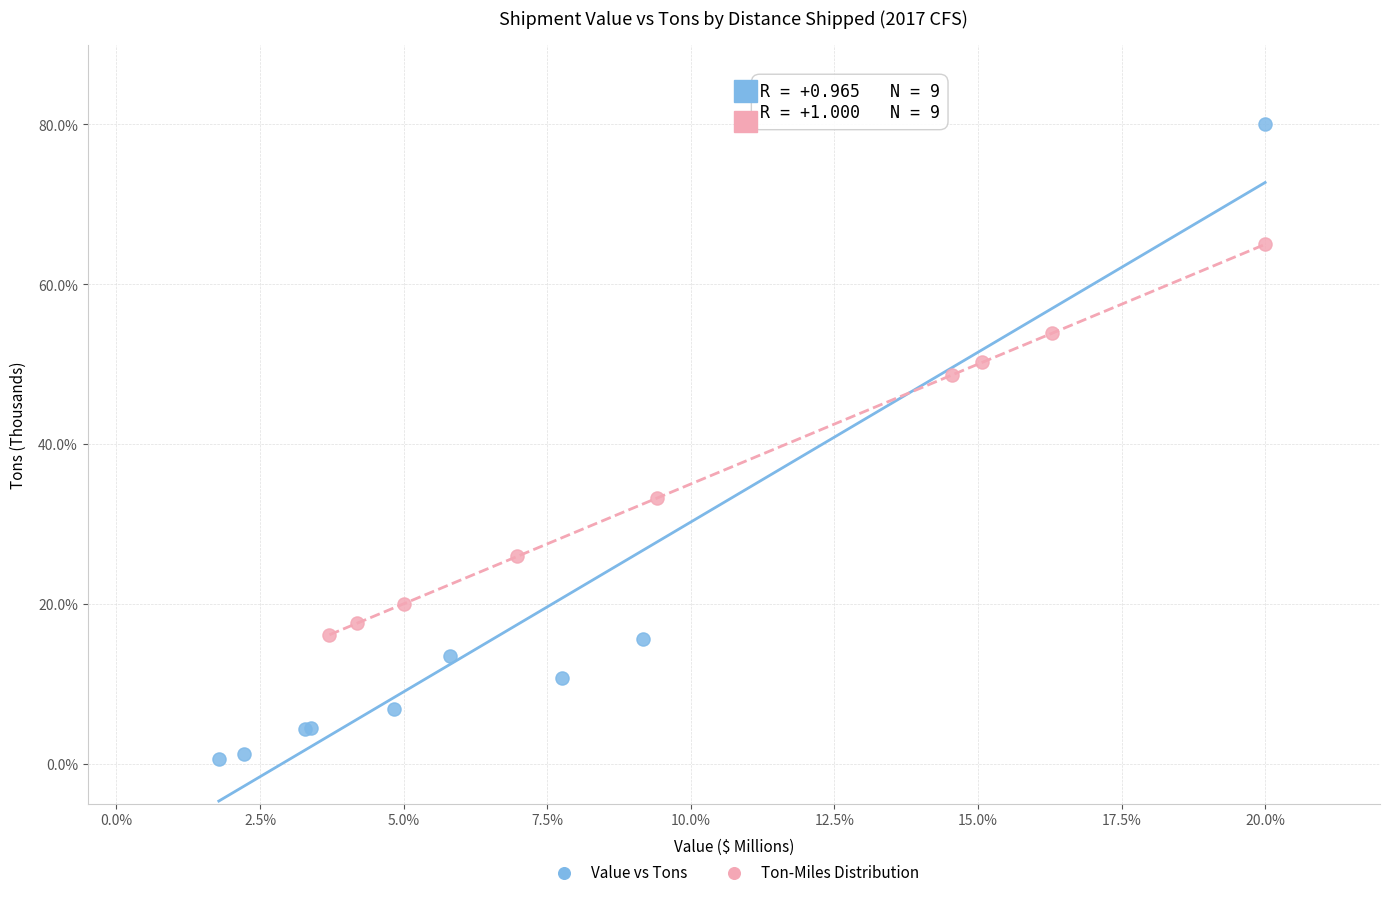

Which series has the widest spread of Y values?

Value vs Tons